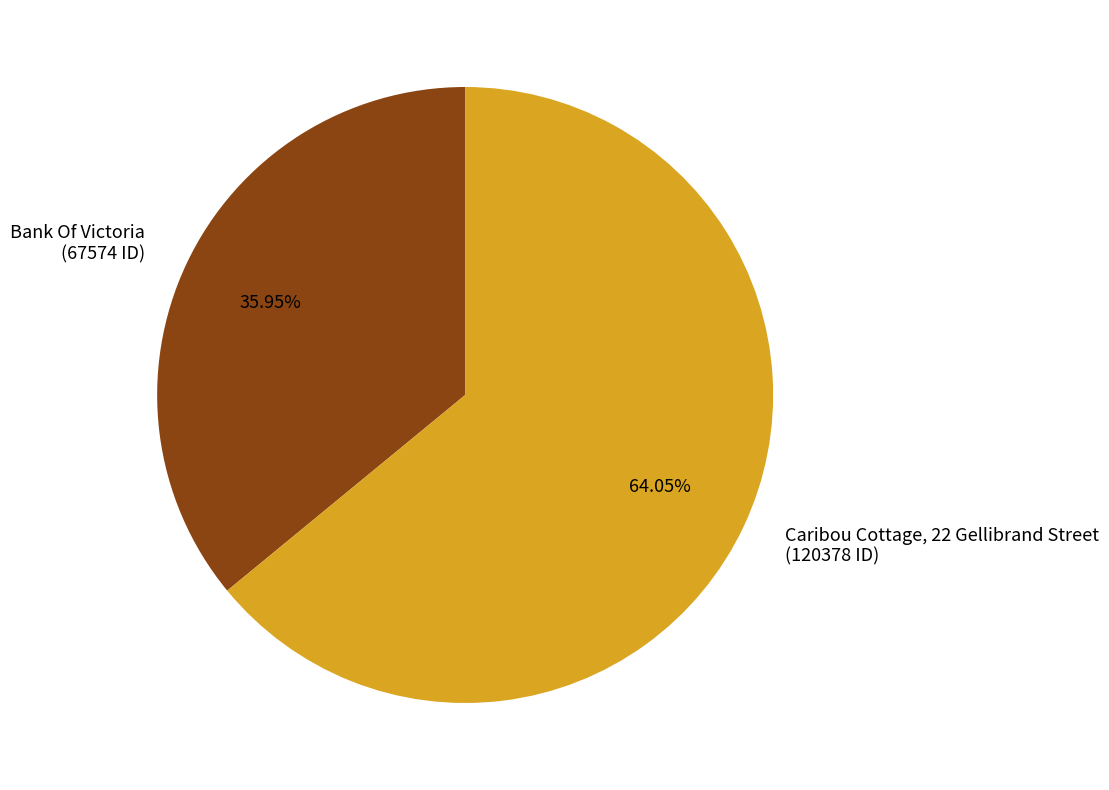

How many segments does this pie chart have?

2